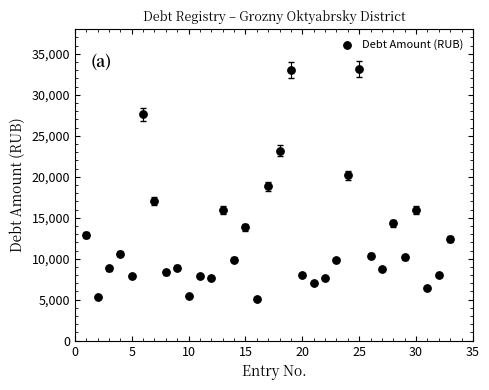

What is the range of X values (max minus min)?

32.0